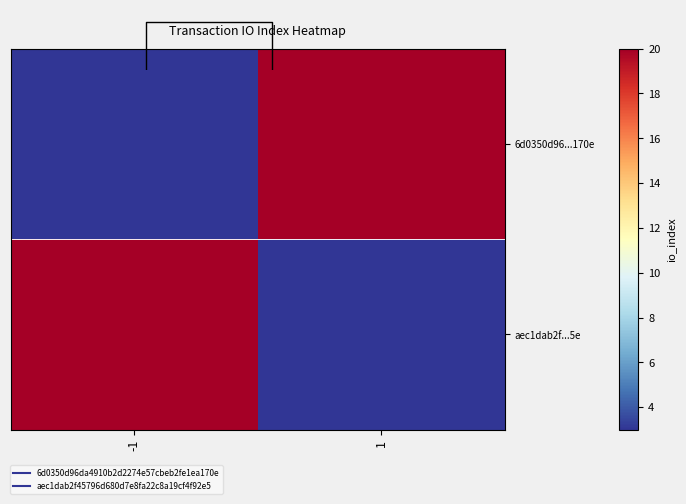

What is the difference between the maximum and minimum values in the 6d0350d96...170e series?

17